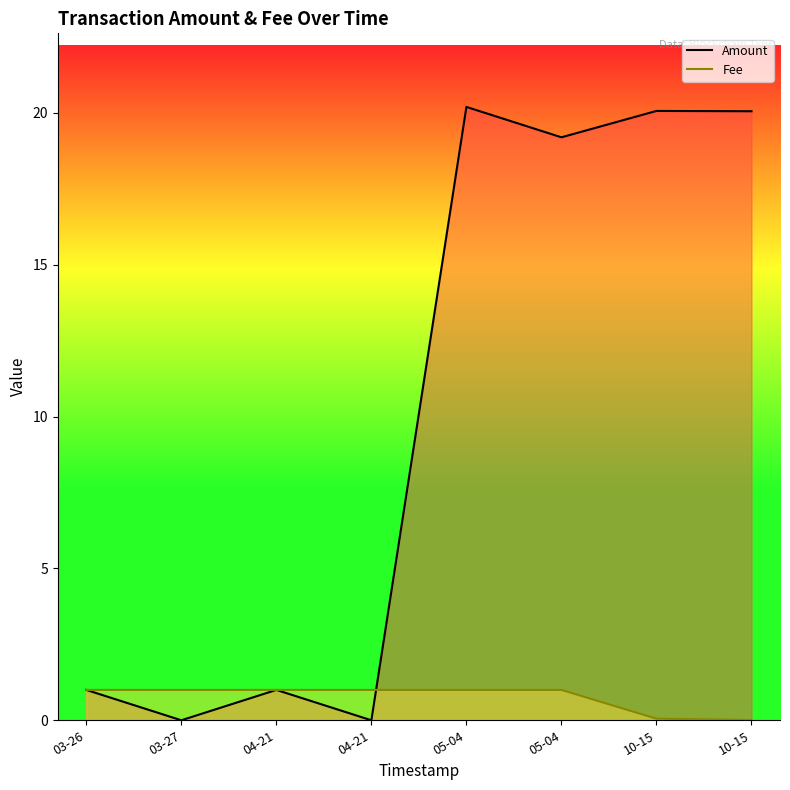

Between 03-26 and 03-27, which is larger?

03-26